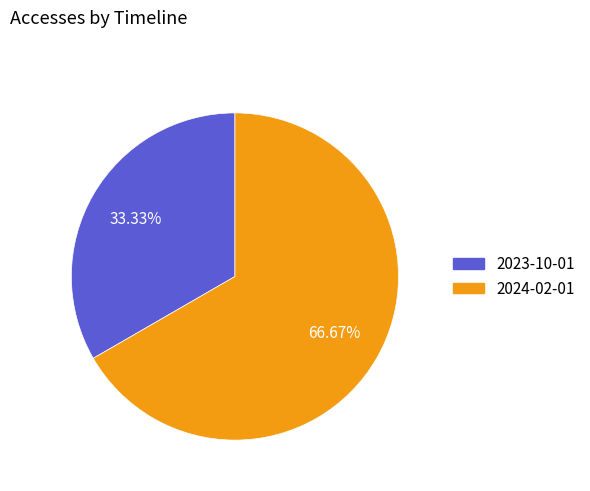

Count the number of slices in the pie.

2